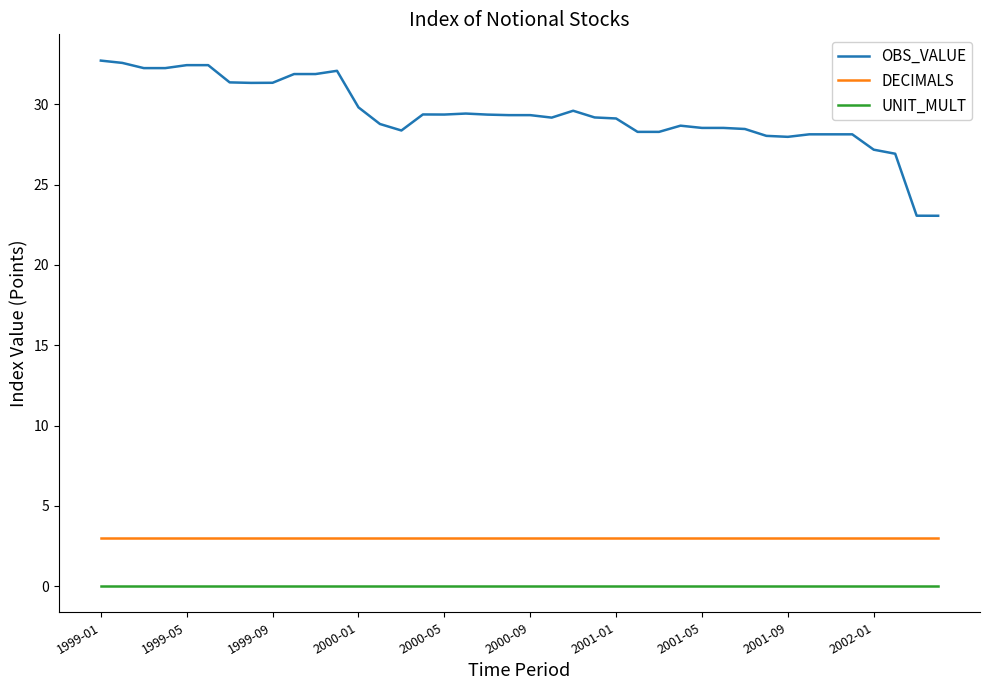

Which series has the widest spread of values?

OBS_VALUE